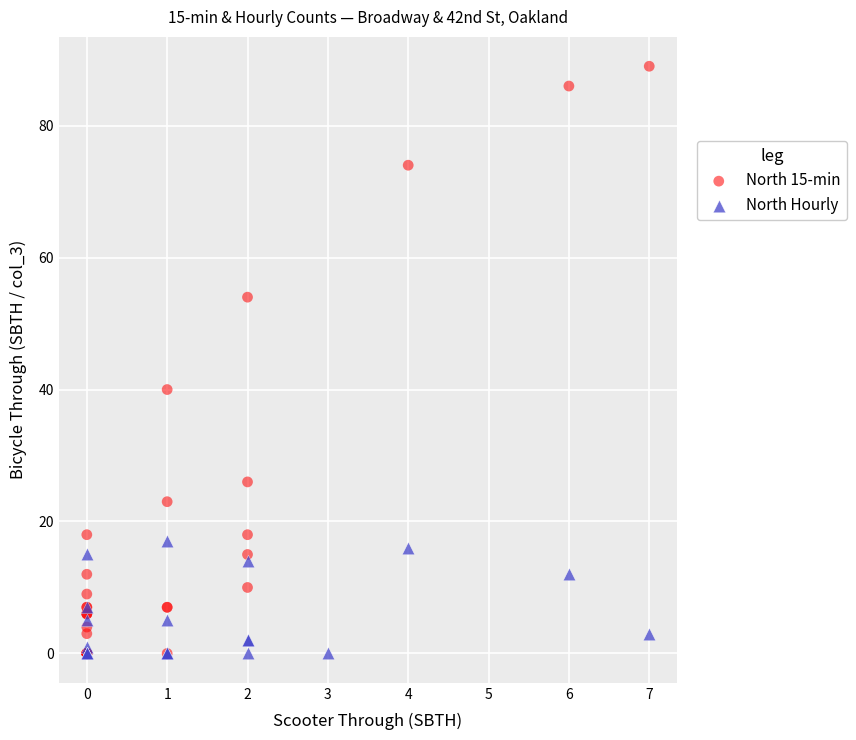

Which series contains the highest Y value?

North 15-min